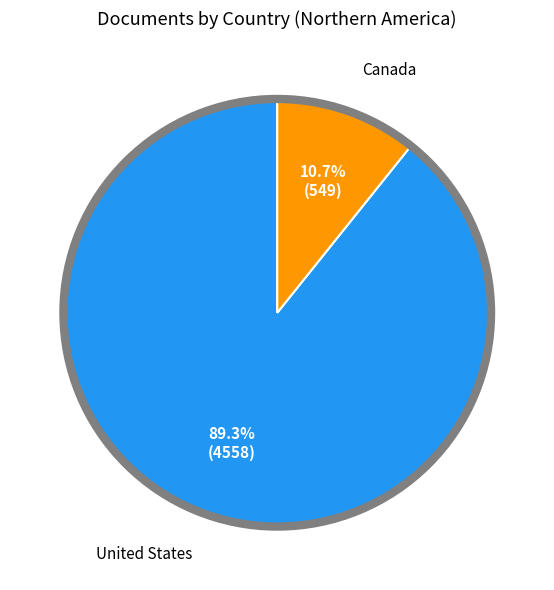

Does any single category account for the majority?

Yes